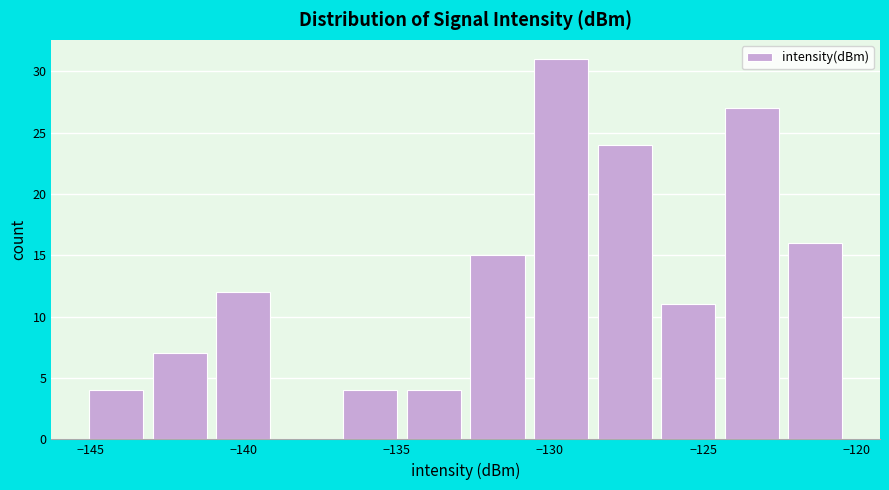

Reading left to right, transcribe this chart: for each bar, give the range it covers on the x-axis and its height. Neither the bar edges nor the heights are printed on the chart, so give them approximately, as read against the axes.

-145.0 to -143.0: 4
-143.0 to -141.0: 7
-141.0 to -139.0: 12
-139.0 to -137.0: 0
-137.0 to -135.0: 4
-135.0 to -132.5: 4
-132.5 to -130.5: 15
-130.5 to -128.5: 31
-128.5 to -126.5: 24
-126.5 to -124.5: 11
-124.5 to -122.5: 27
-122.5 to -120.5: 16